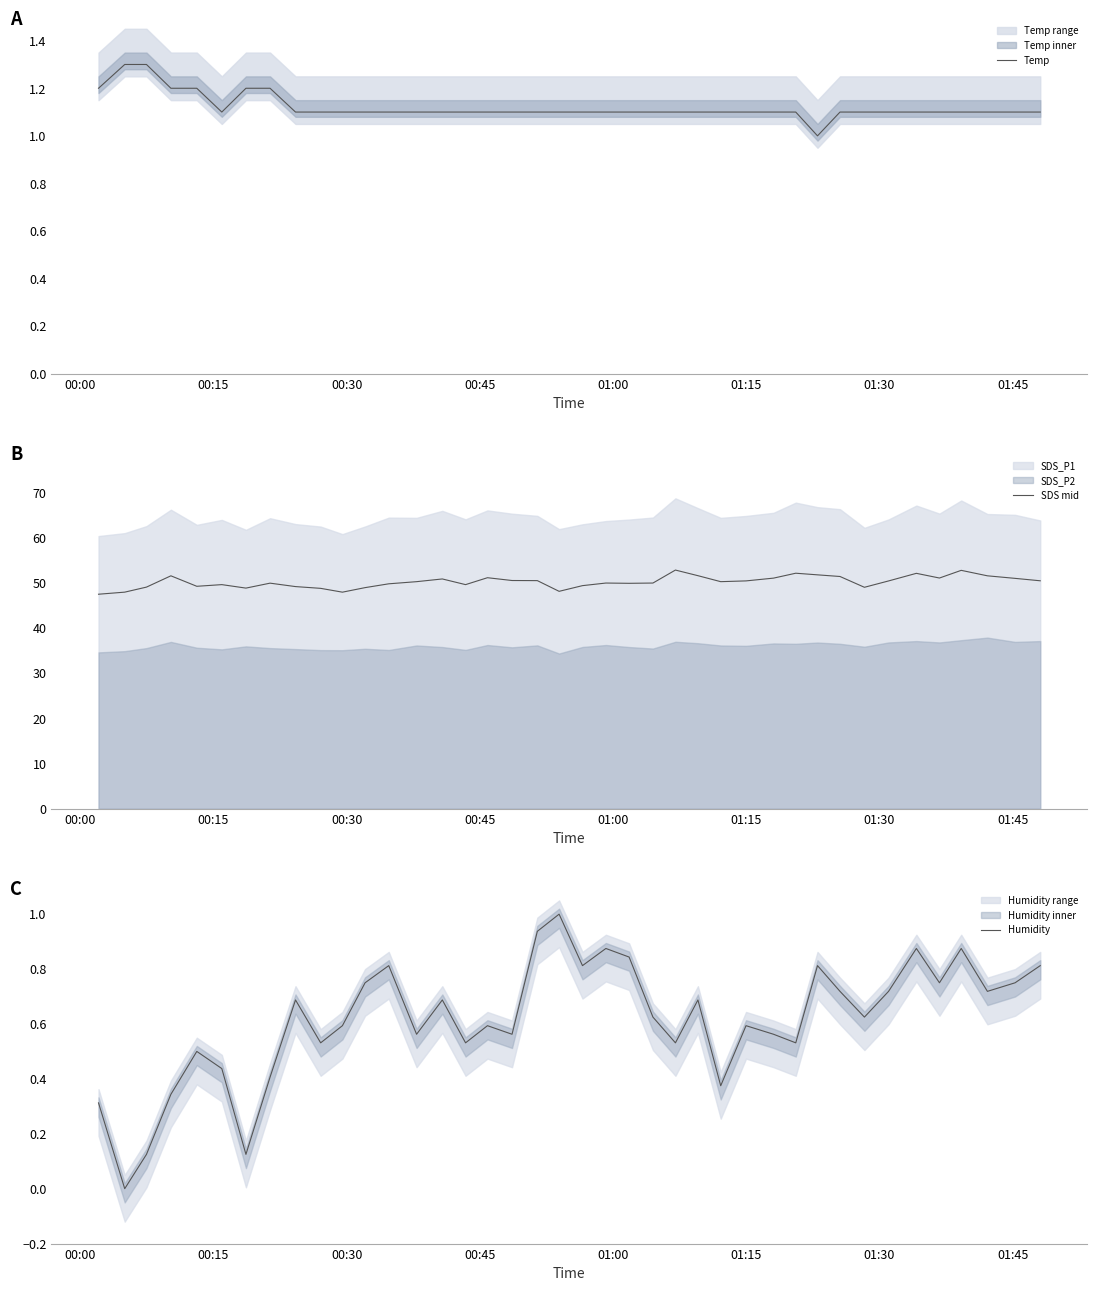

Count the number of data series in this chart.

3